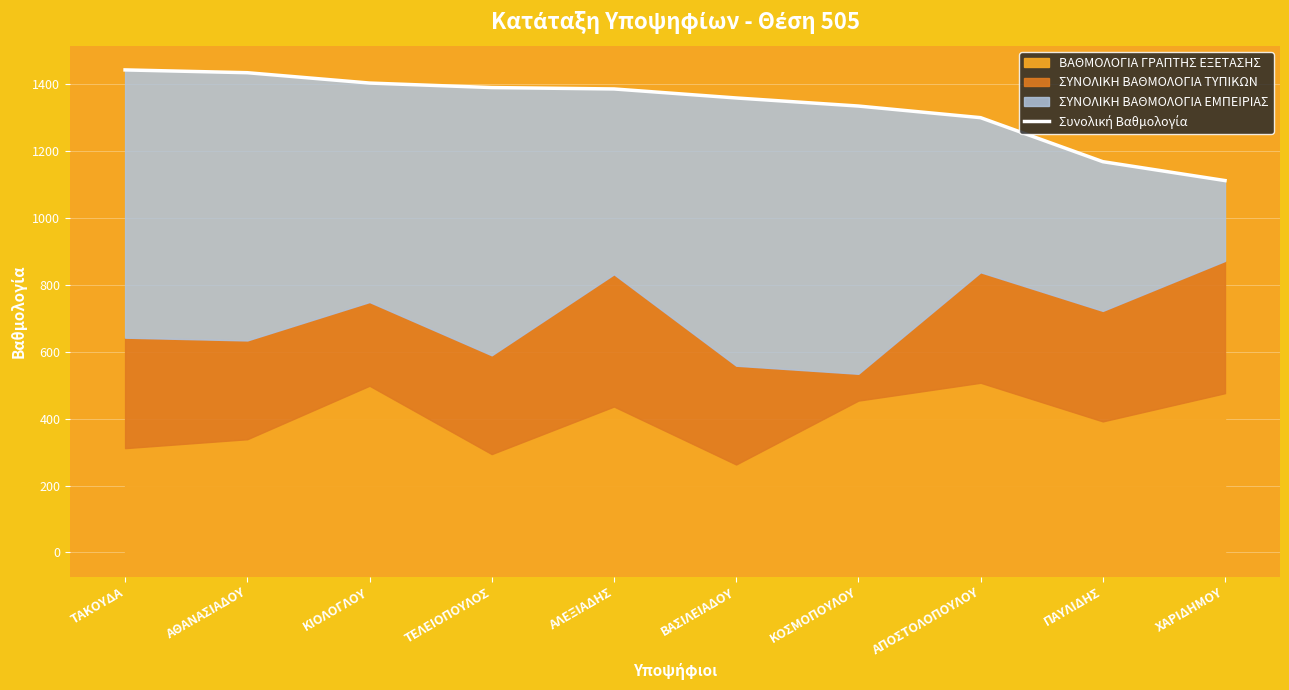

What is the average value?

1332.1